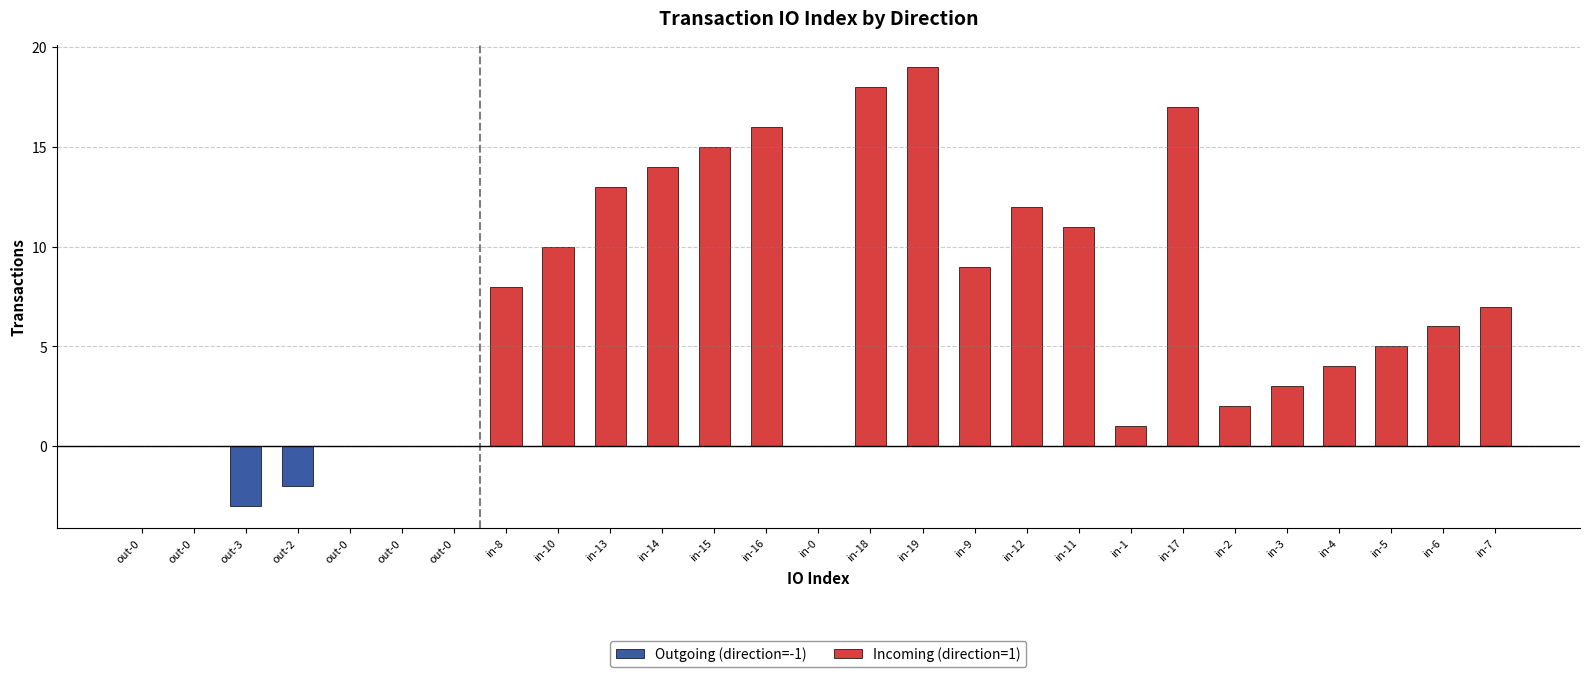

What is the minimum value shown in the chart?

-3